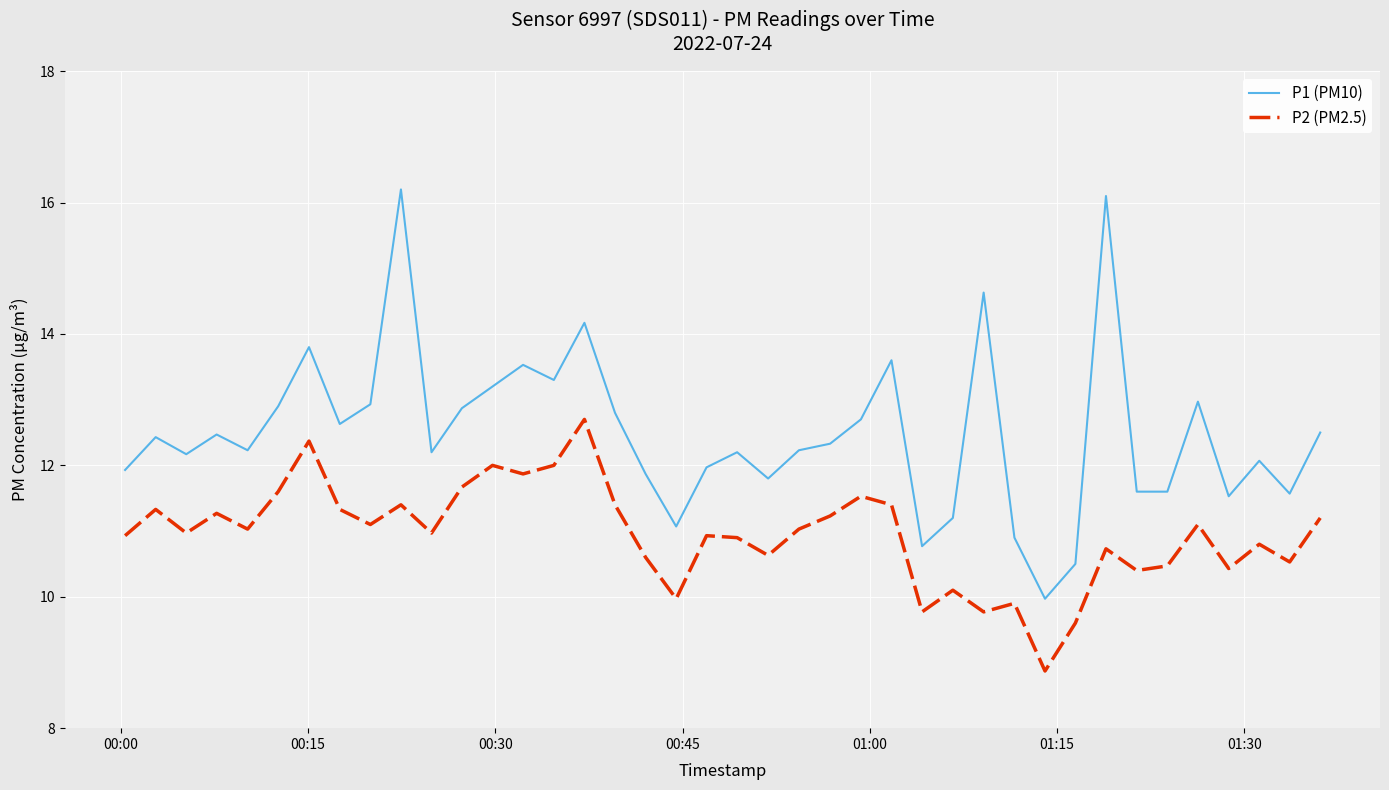

What is the highest value of the P2 (PM2.5) series?

12.7